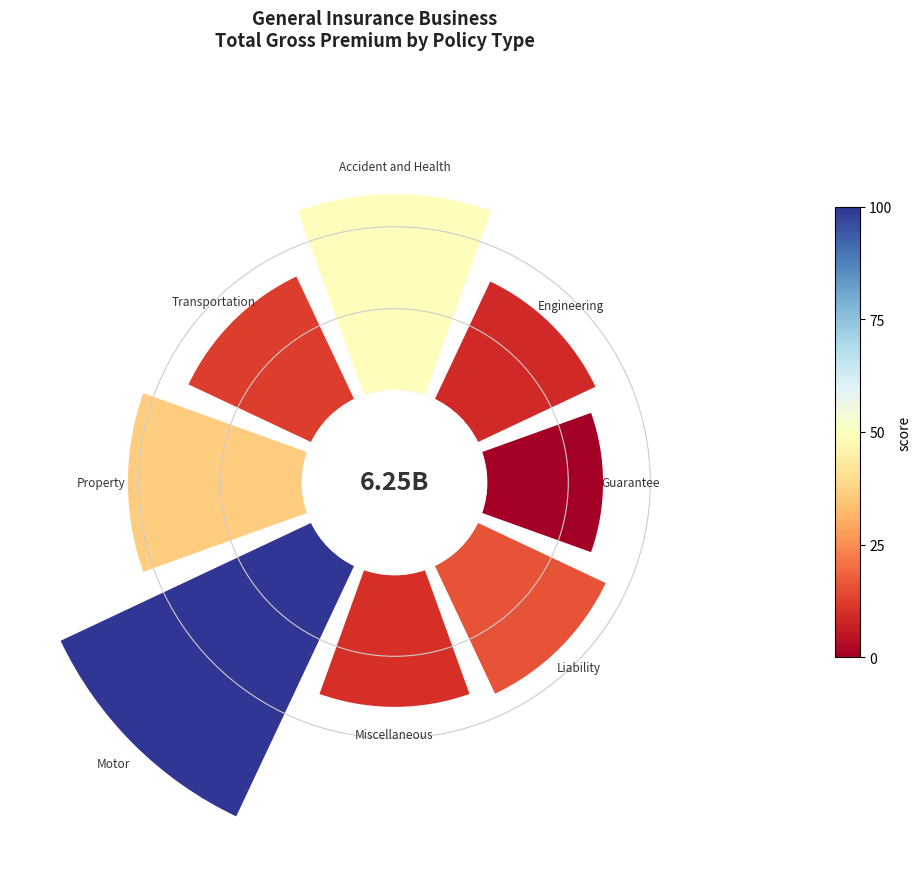

To the nearest percent, what is the difference between the largest and smallest slice percentages?

12%